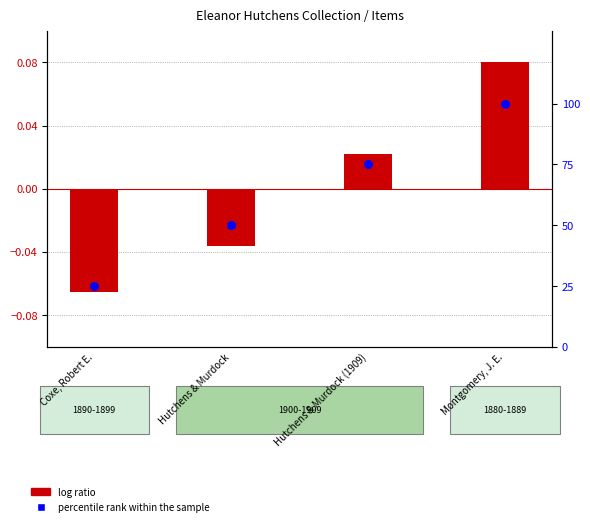

Which series reaches the maximum Y coordinate?

percentile rank within the sample